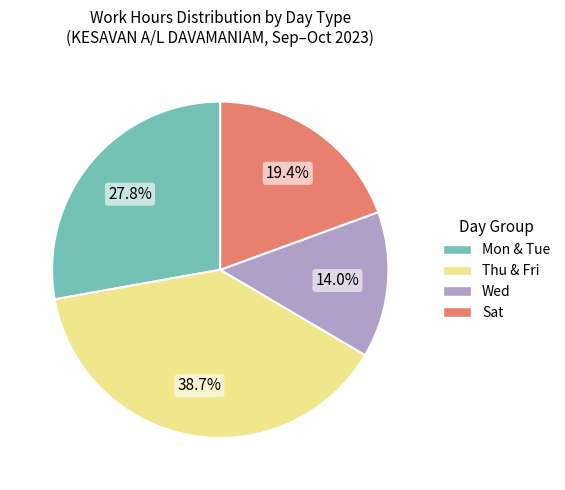

Does any single category account for the majority?

No